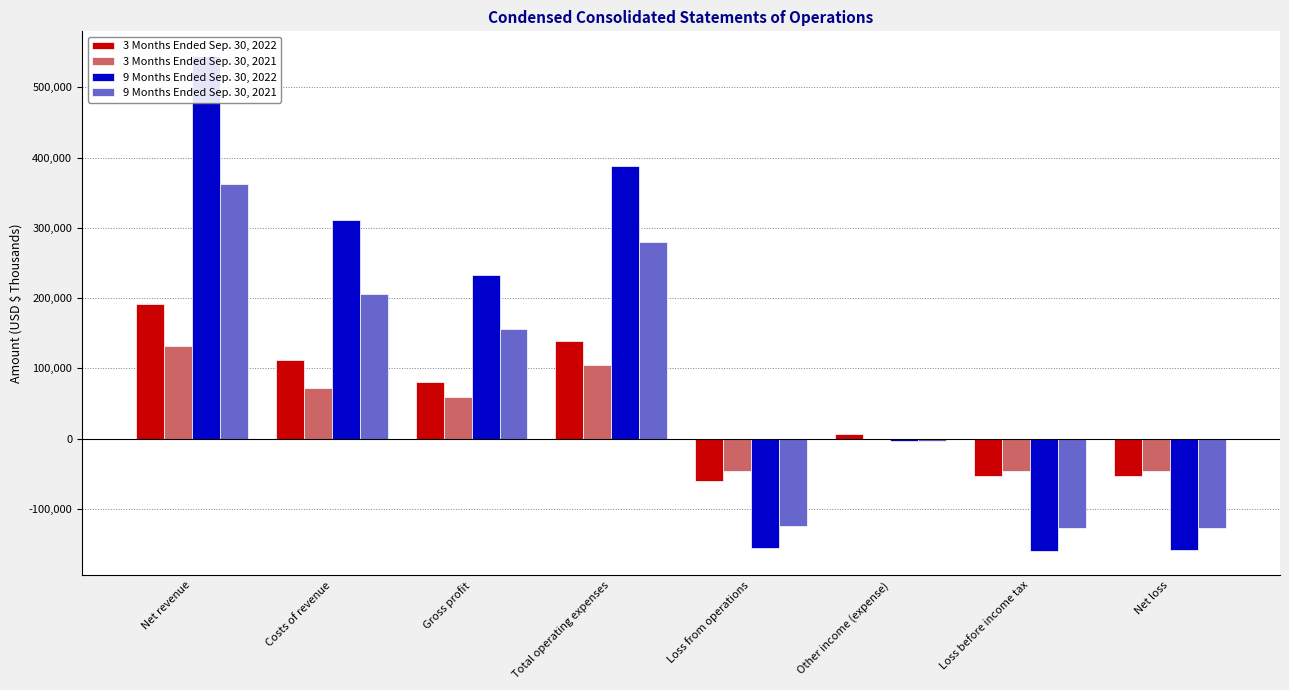

Which series has the largest total across all categories?

9 Months Ended Sep. 30, 2022